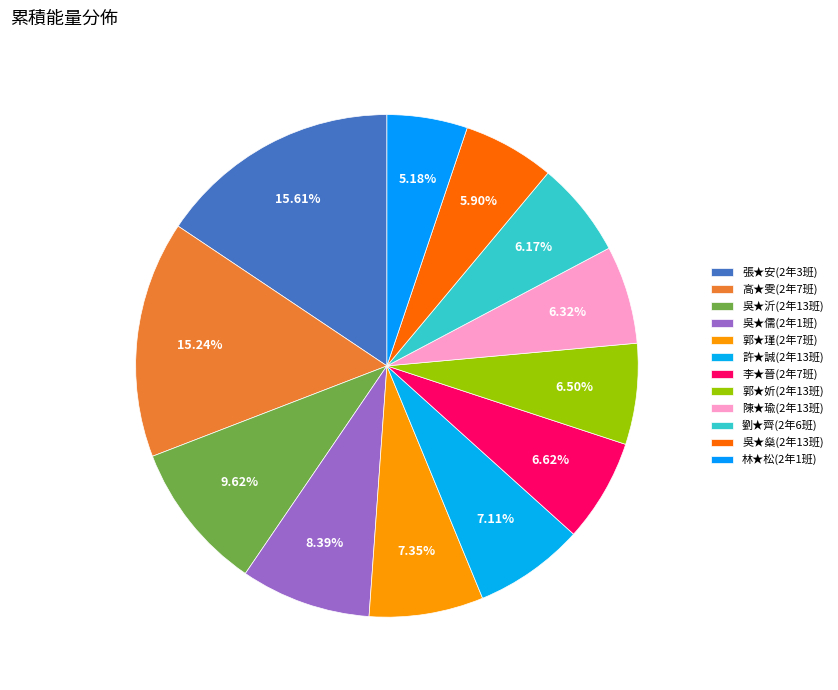

What is the change in value from 吳★沂(2年13班) to 郭★妡(2年13班)?

-6750